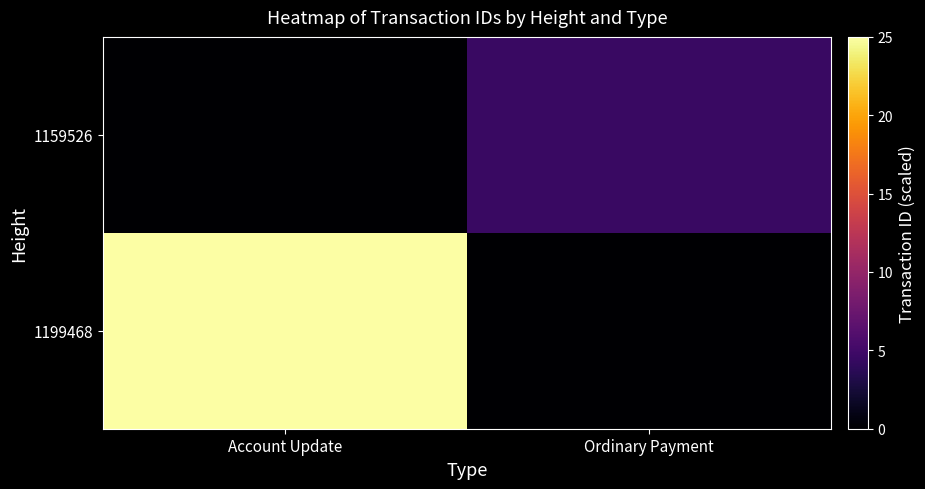

Reading right to left, what are all the values shown in this chart?

1199468: Ordinary Payment=0.0	Account Update=25.0
1159526: Ordinary Payment=4.6	Account Update=0.0